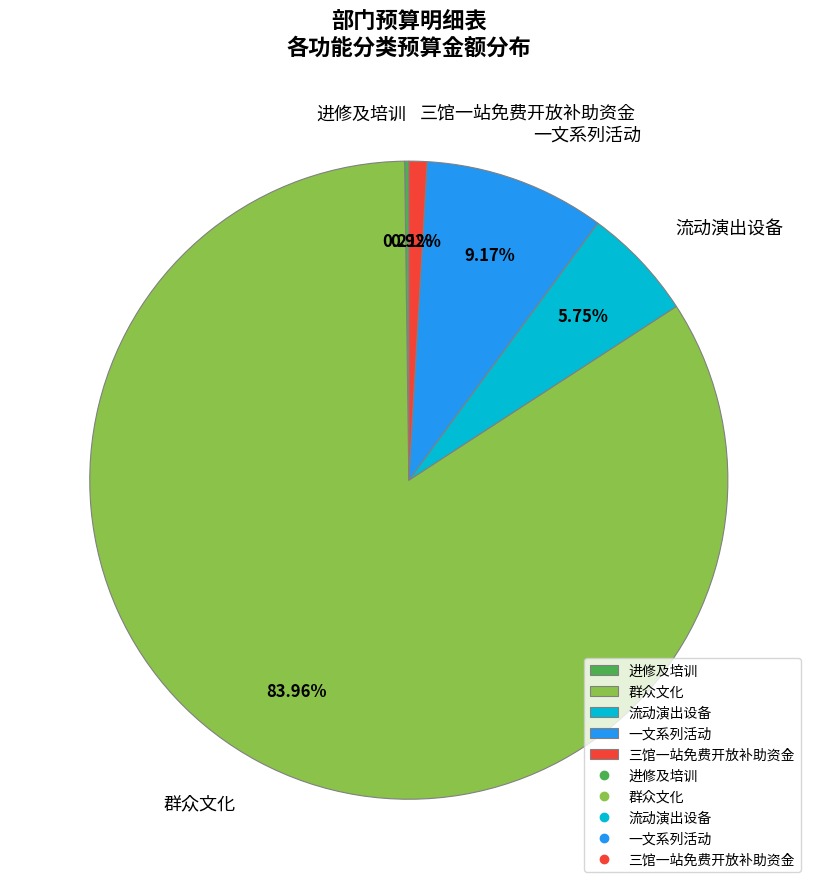

To the nearest percent, what is the combined percentage of 群众文化 and 一文系列活动?

93%